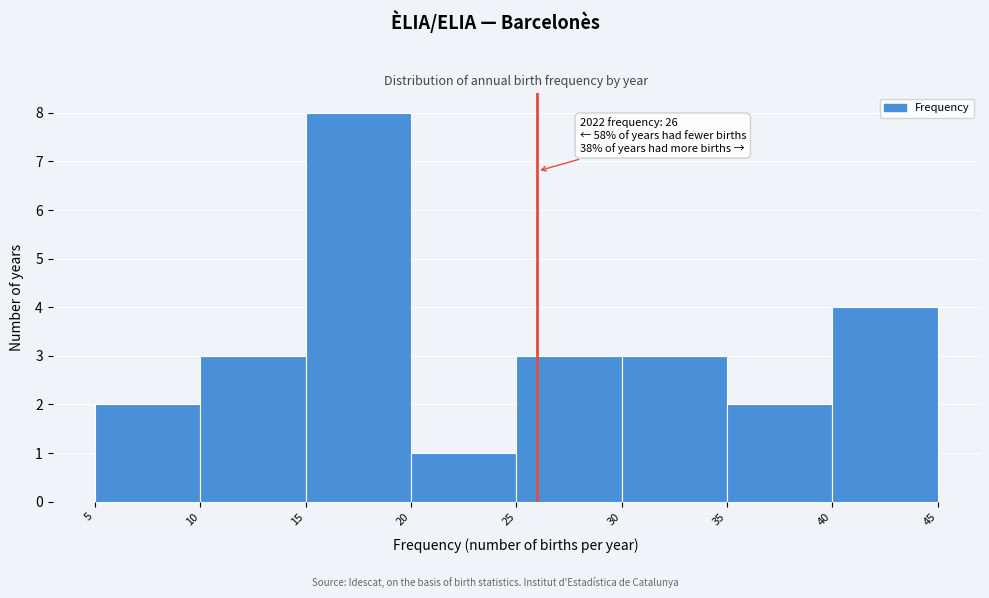

Which range on the x-axis has the tallest bar?

15 to 20